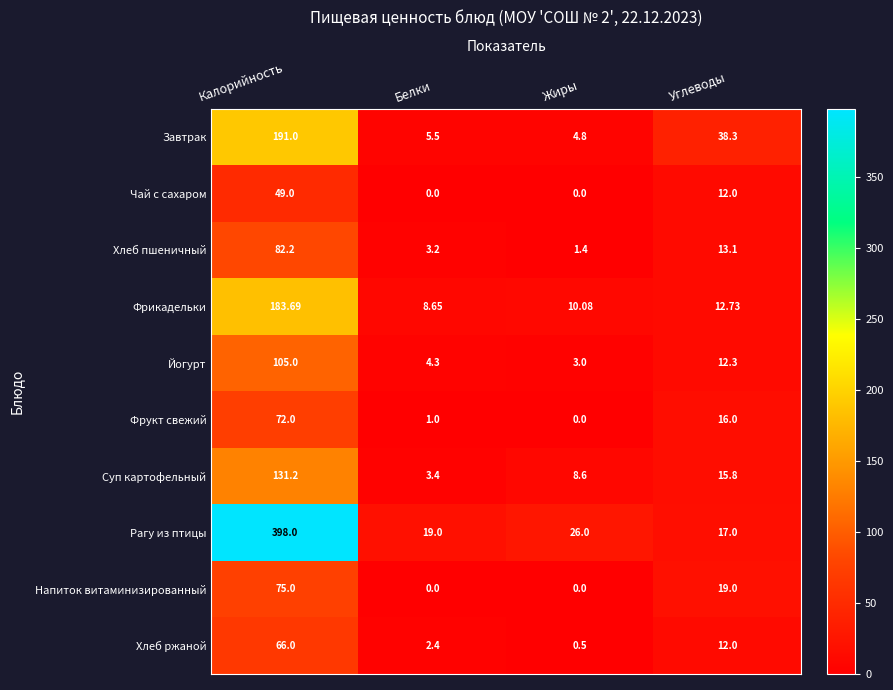

Which category has the lowest value in the Суп картофельный series?

Белки